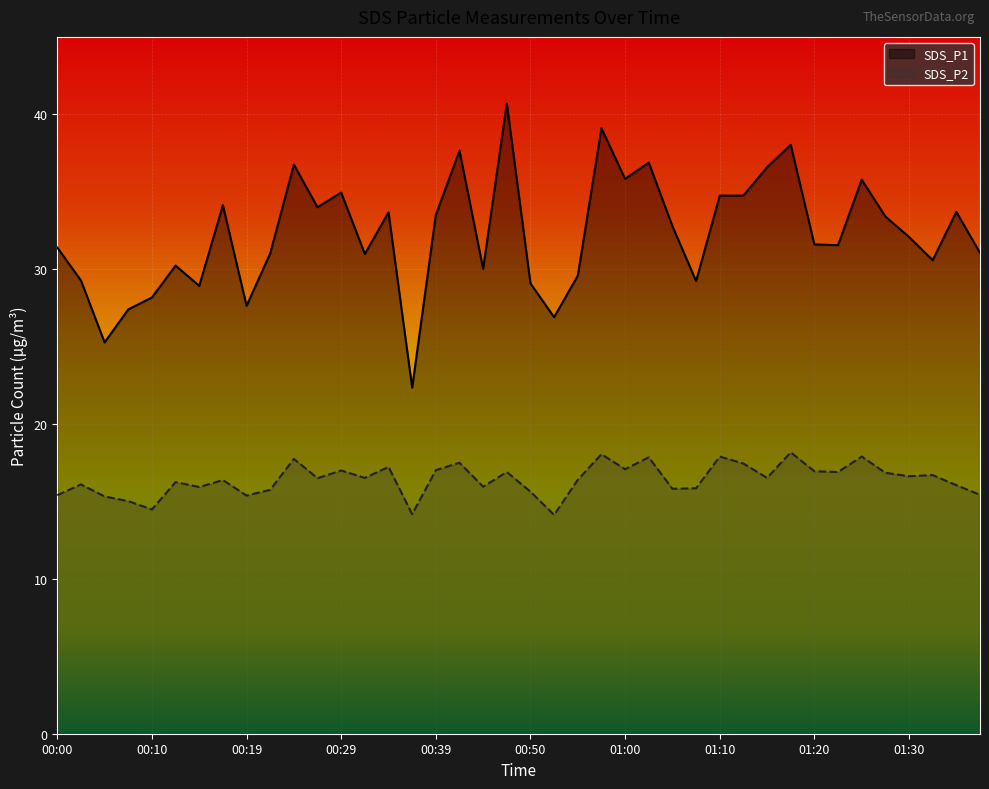

What is the approximate value of SDS_P2 at 01:20?

16.9